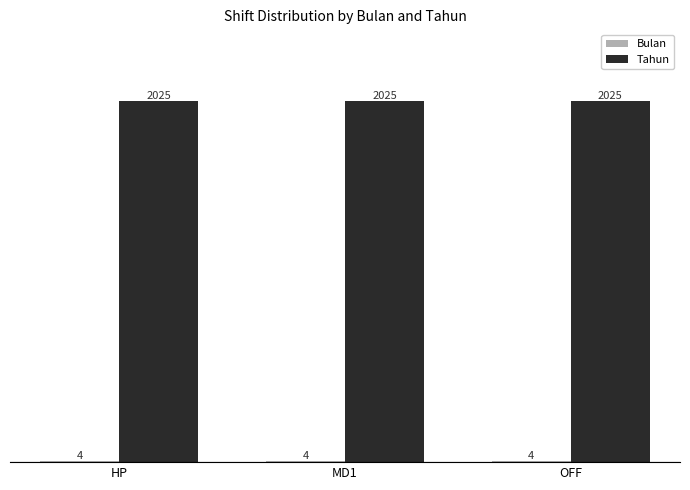

Which series has the largest total across all categories?

Tahun